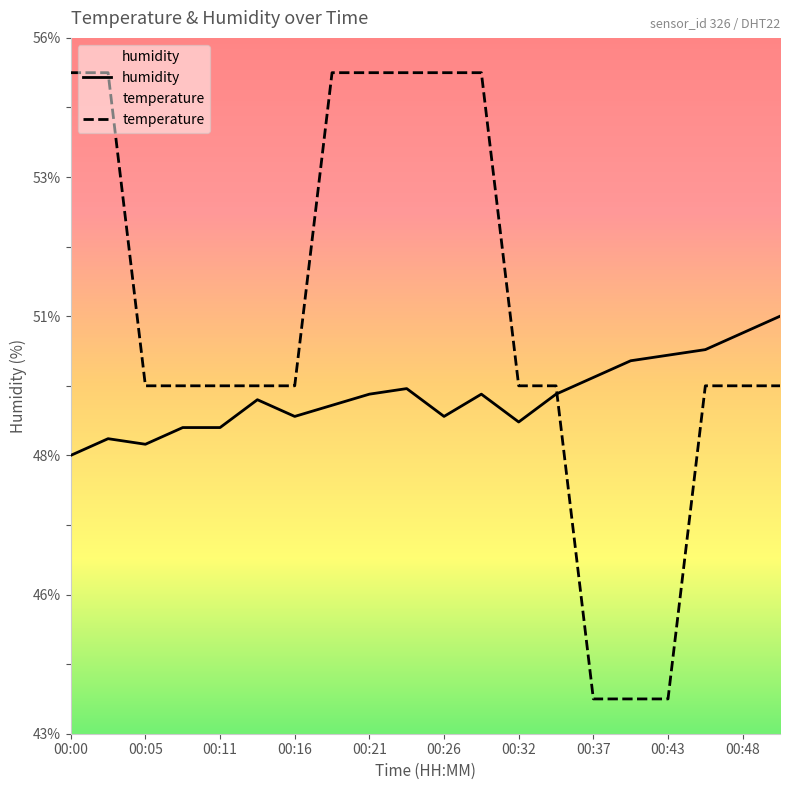

Which series ends up on top after the final intersection of temperature and humidity?

humidity